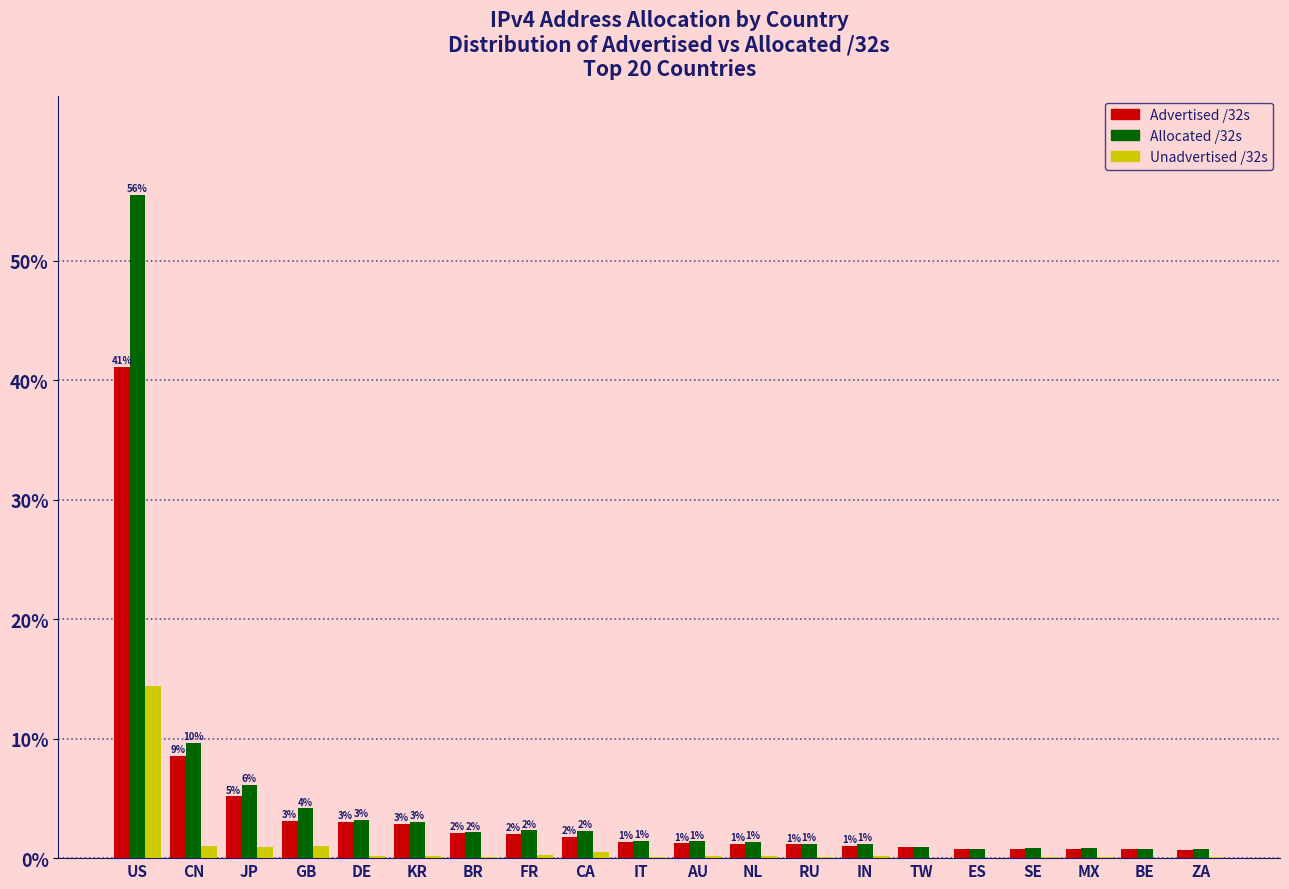

At which category is the sum across all series the highest?

US